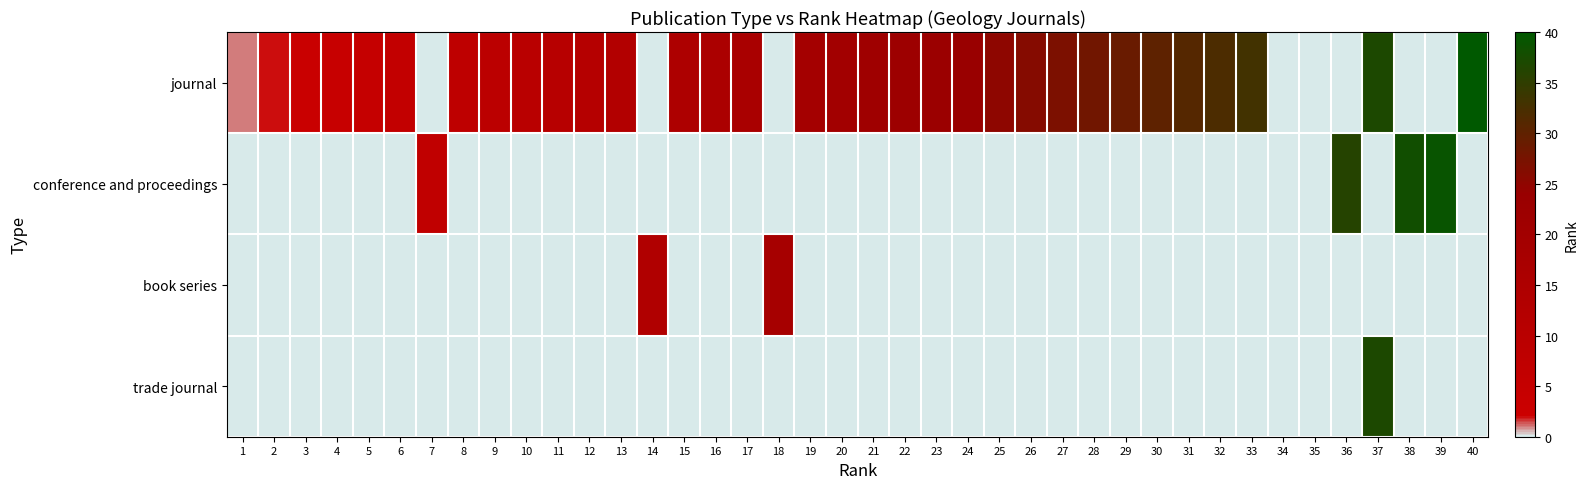

At how many categories does at least one series exceed 5?

33